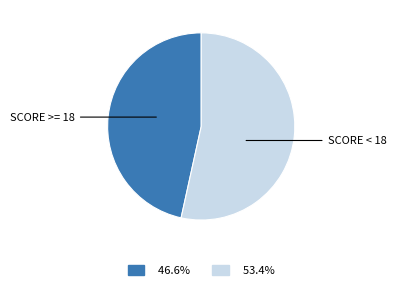

Count the number of slices in the pie.

2